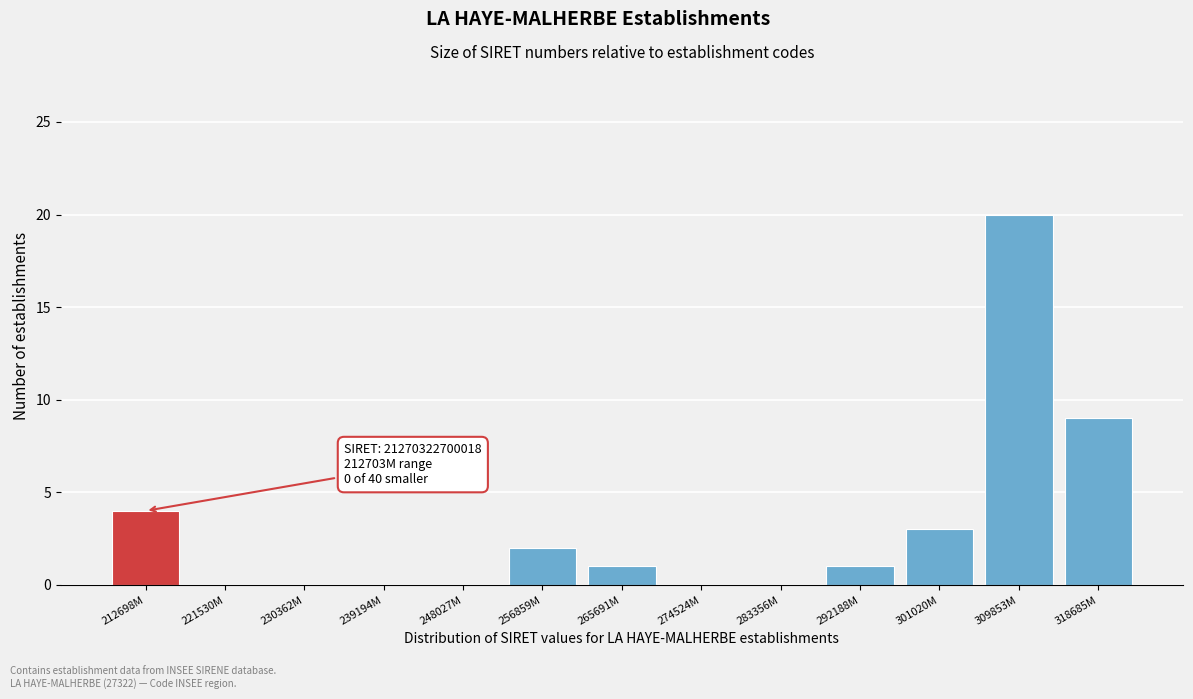

Reading left to right, list all the values displayed in this chart.

212698M=4	221530M=0	230362M=0	239194M=0	248027M=0	256859M=2	265691M=1	274524M=0	283356M=0	292188M=1	301020M=3	309853M=20	318685M=9